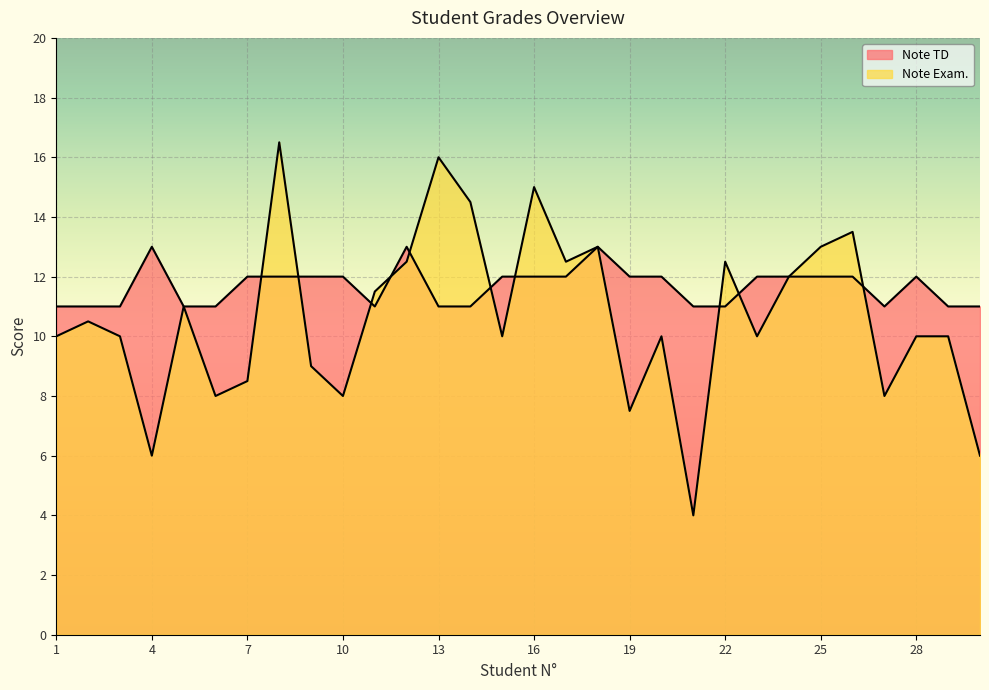

Between which two adjacent categories do Note TD and Note Exam. first intersect?

7 and 8